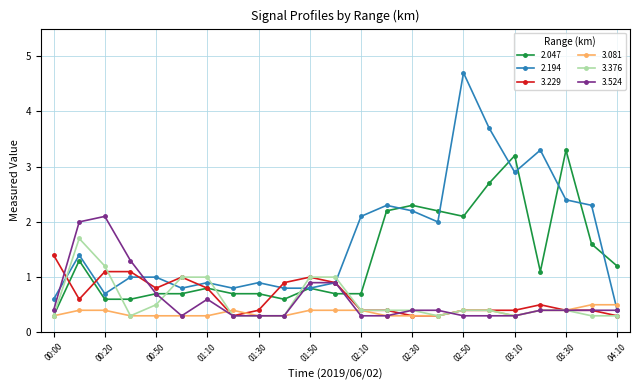

What is the maximum value for 3.229?

1.4